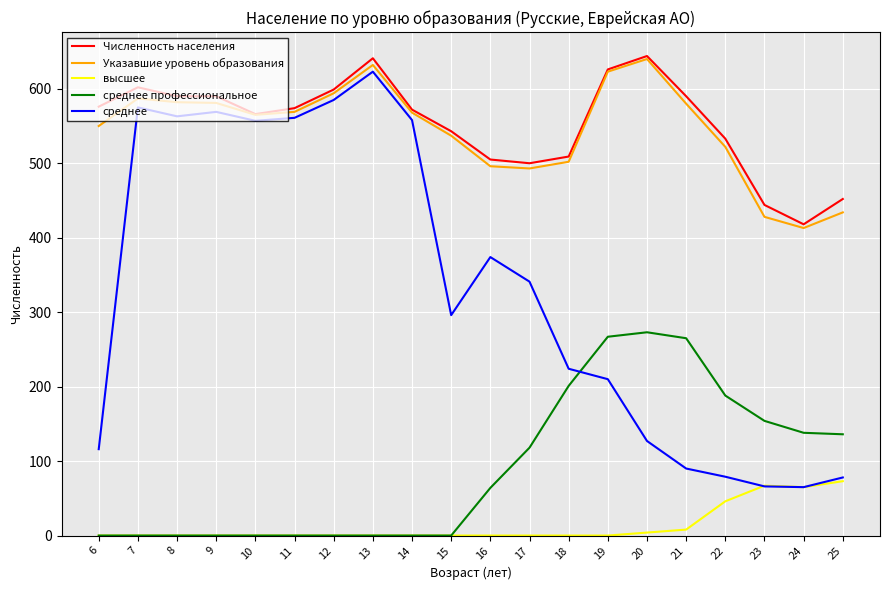

What is the difference between the highest and lowest values at 19?

626